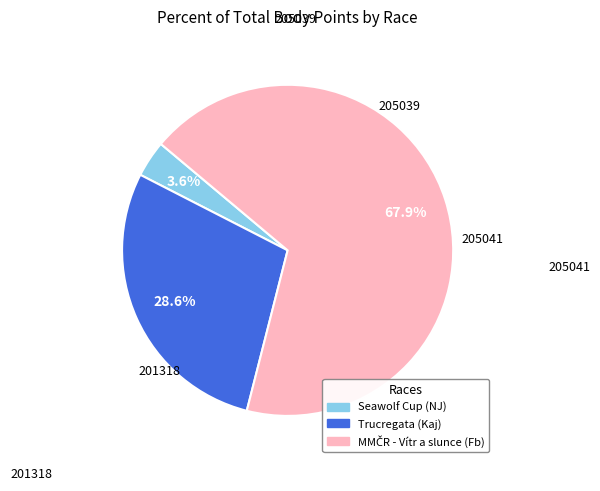

How many slices are in this pie chart?

3